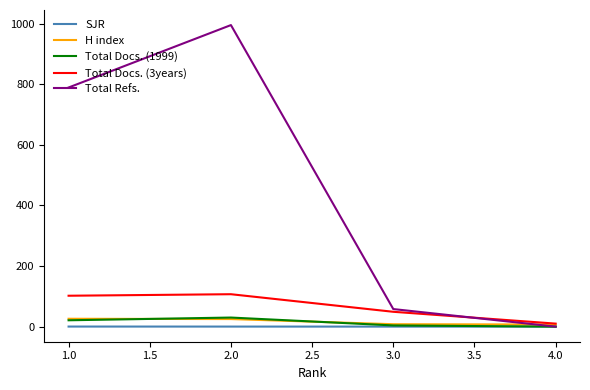

How many Total Docs. (1999) values are between 4 and 30?

3